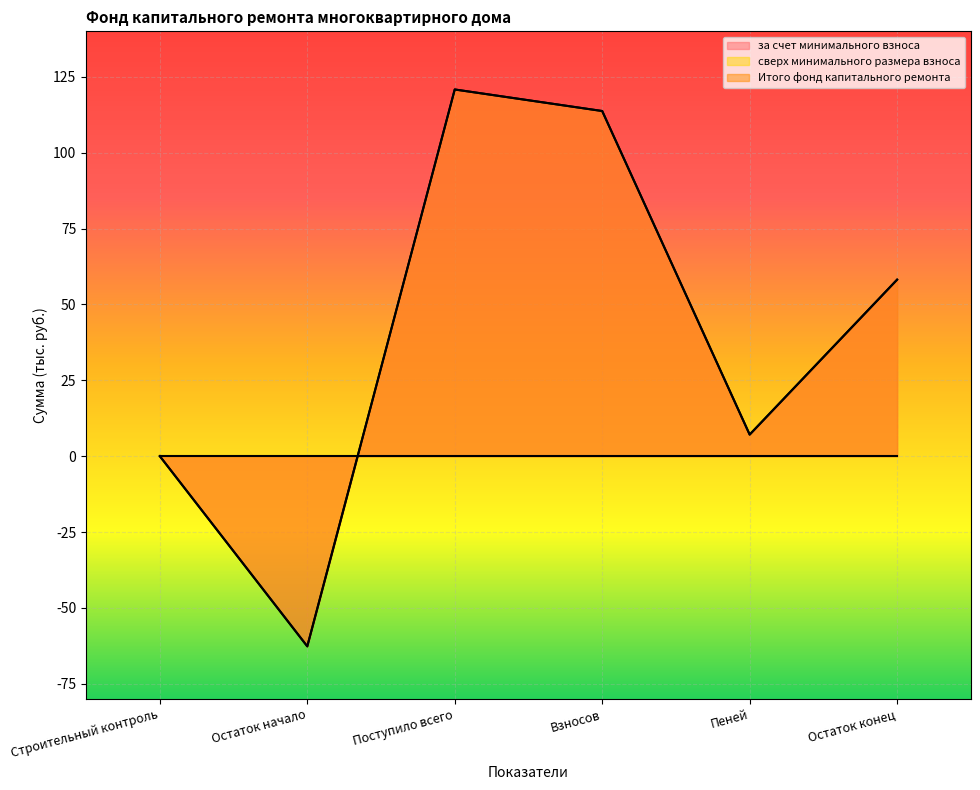

At how many categories does at least one series exceed -16?

5